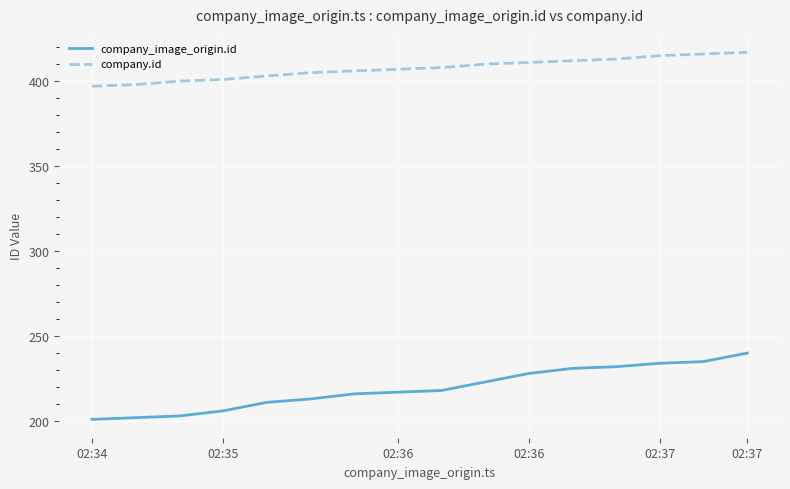

How many lines are shown in the chart?

2